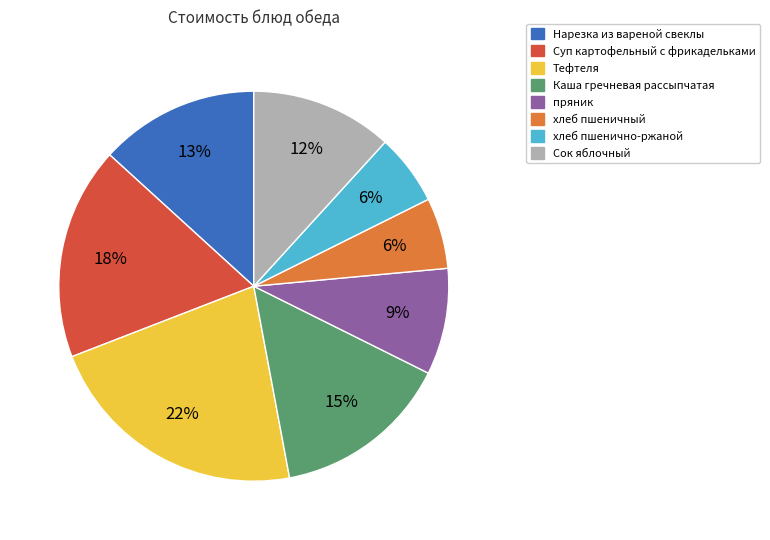

To the nearest percent, what is the difference between the largest and smallest slice percentages?

16%